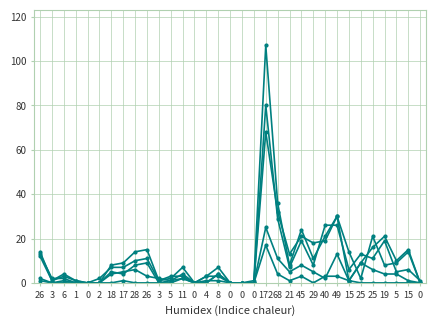

Between 15 and 3, which is larger?

15